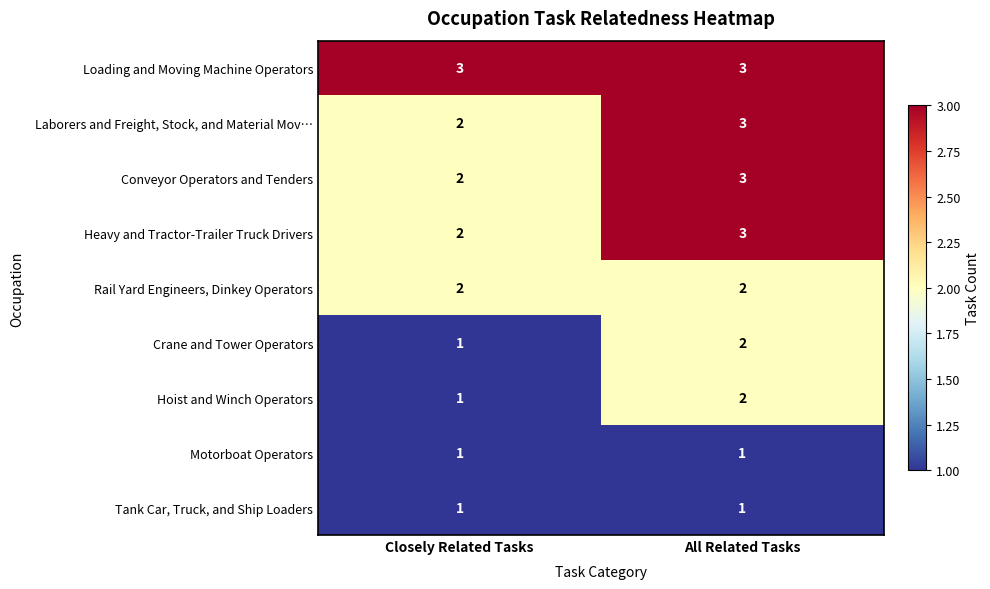

What is the sum of all Laborers and Freight, Stock, and Material Mov… values?

5